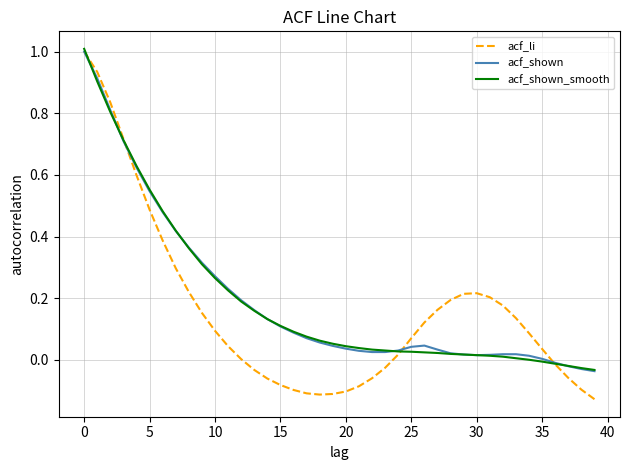

Which series has the largest range (max minus min)?

acf_li